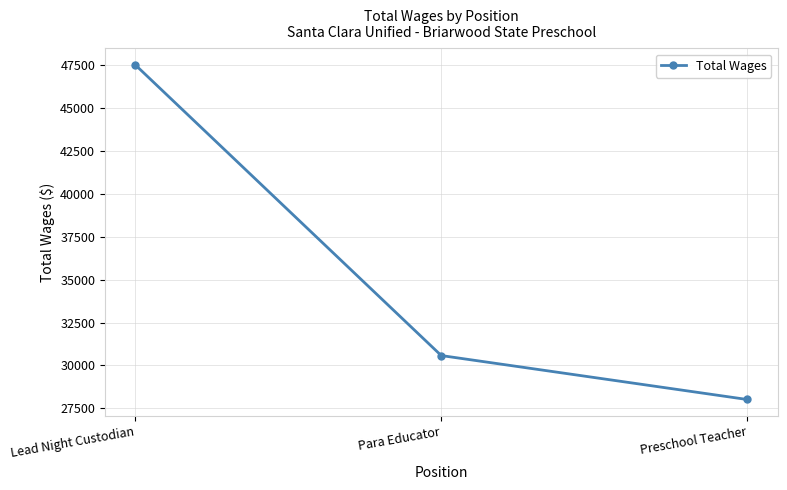

Rank the categories by value from lowest to highest.

Preschool Teacher, Para Educator, Lead Night Custodian